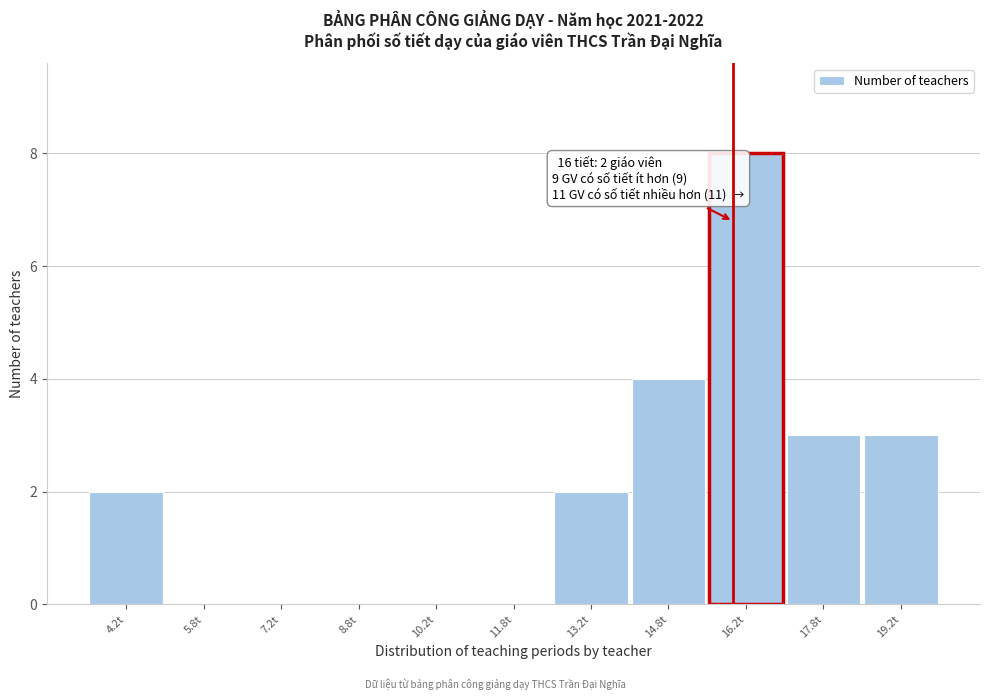

Over which range of the x-axis is the bar tallest?

15.5 to 17.0